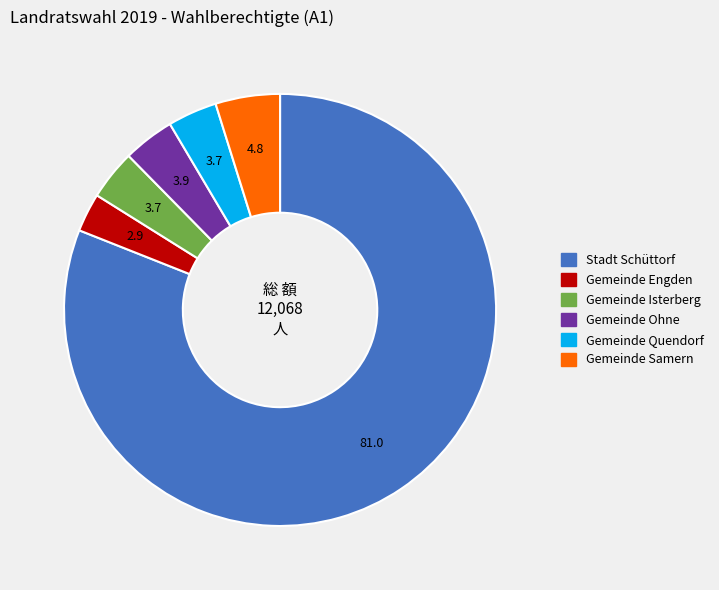

Is the sum of Gemeinde Samern and Stadt Schüttorf greater than half?

Yes